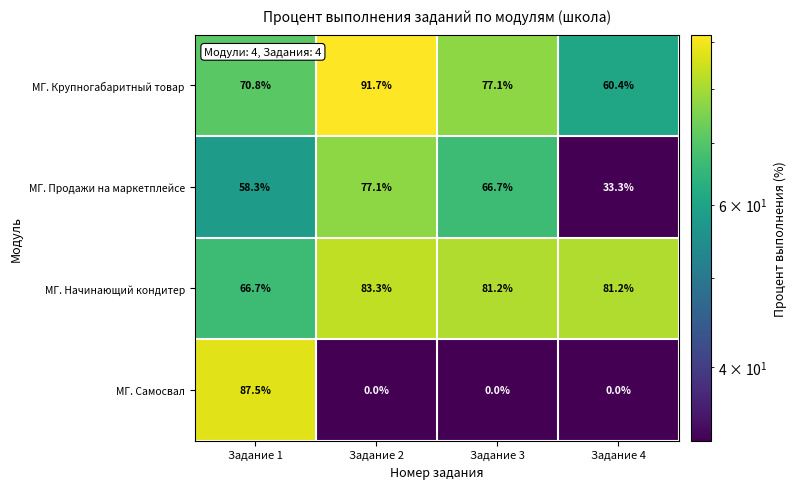

Which series has the widest spread of values?

МГ. Самосвал